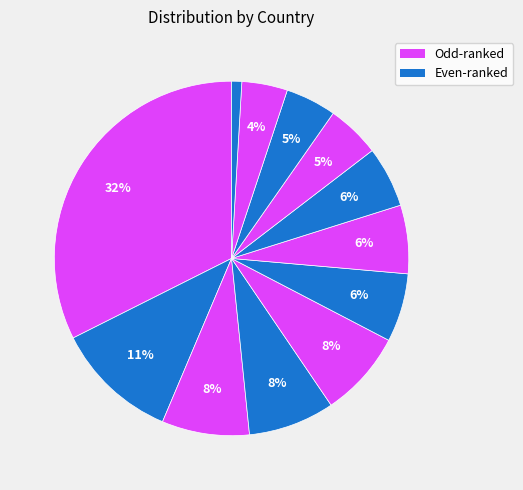

To the nearest percent, what is the difference between the largest and smallest slice percentages?

31%